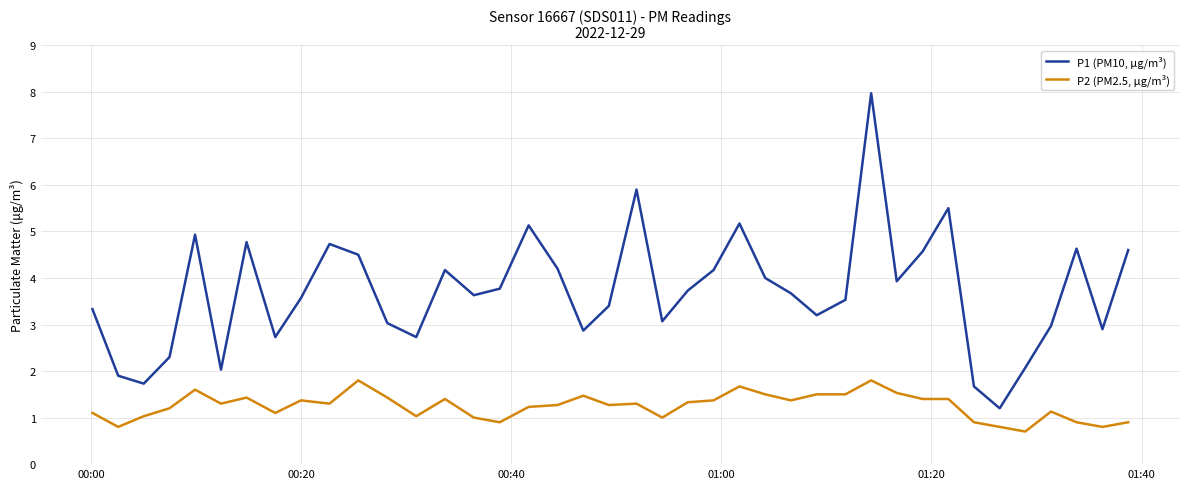

Rank the series by their average value, from lowest to highest.

P2 (PM2.5, µg/m³), P1 (PM10, µg/m³)